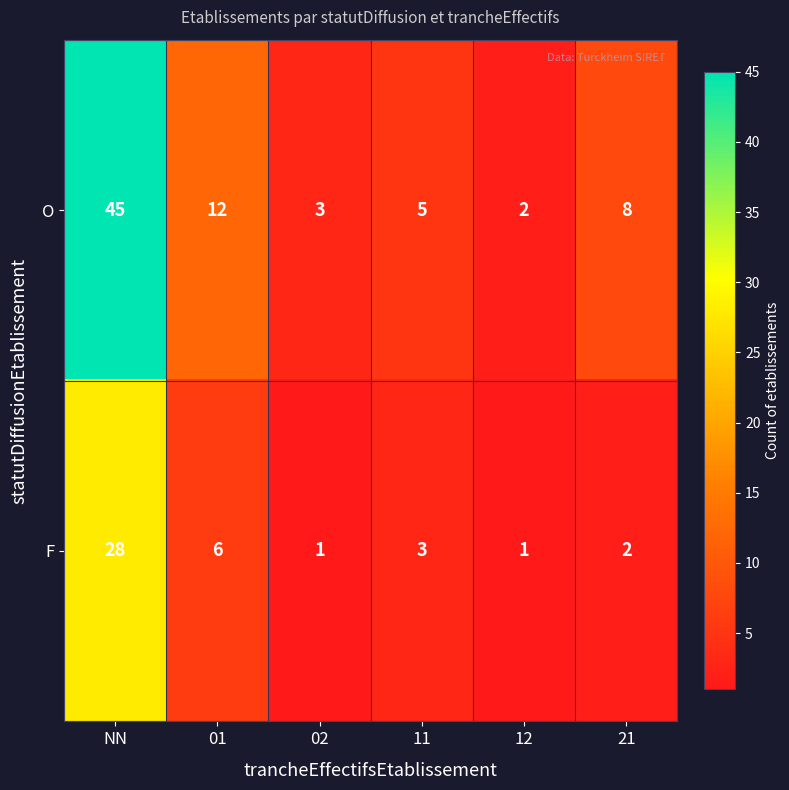

How many series are shown in this chart?

2